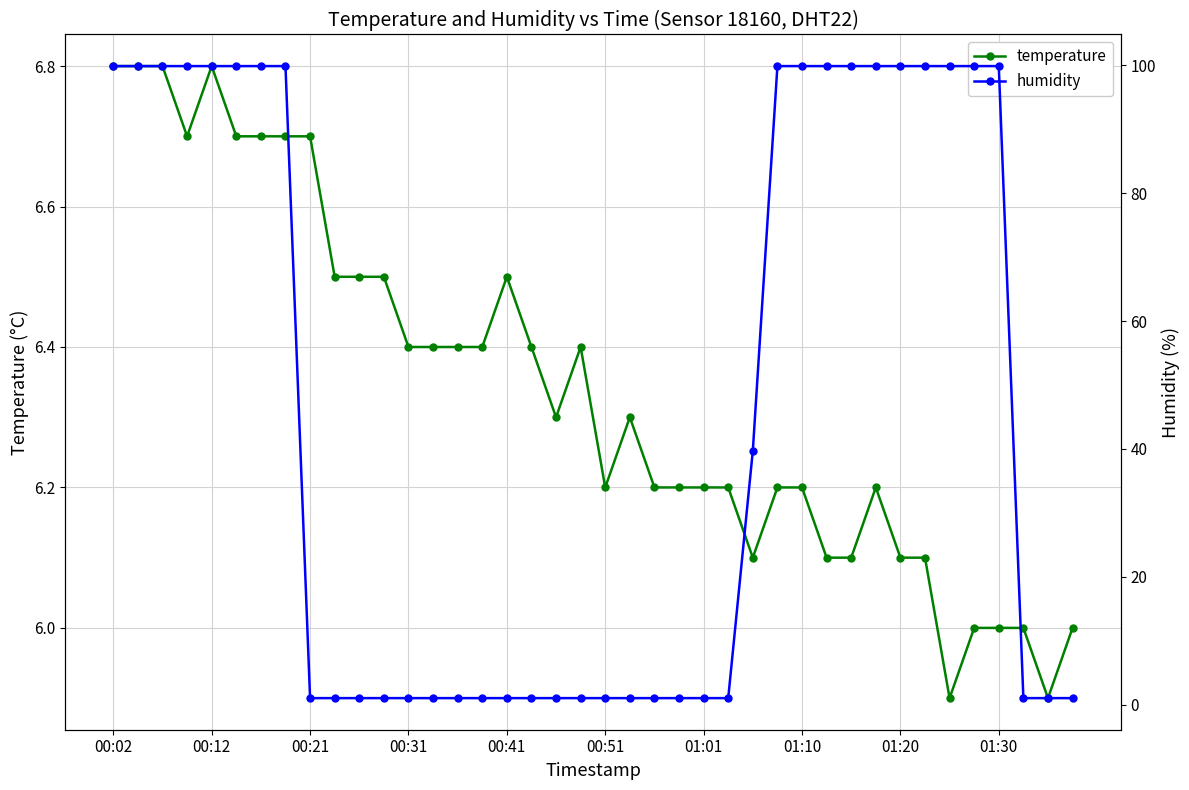

The temperature series shows 6.2 at 01:10. True or false?

True